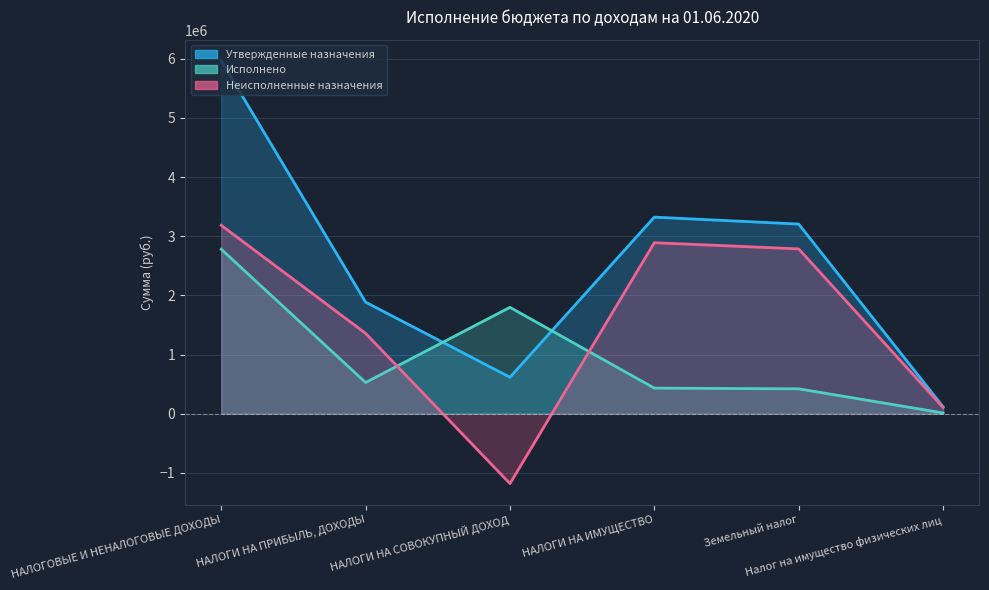

How many lines are shown in the chart?

3